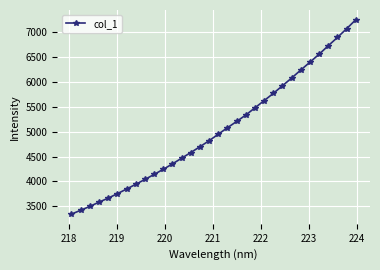

What is the minimum value shown in the chart?

3344.7